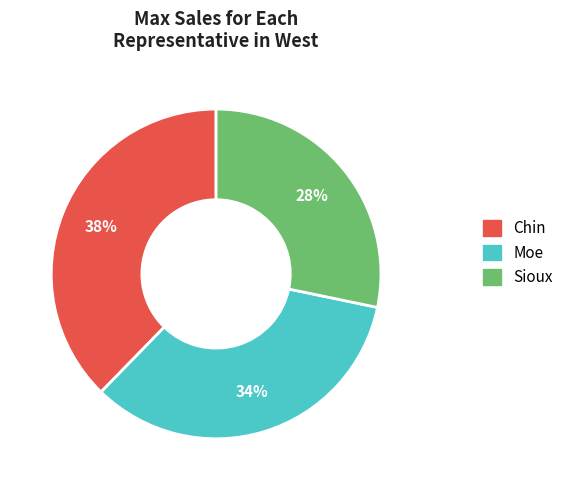

What is the ratio of the value at Moe to the value at Sioux?

1.2